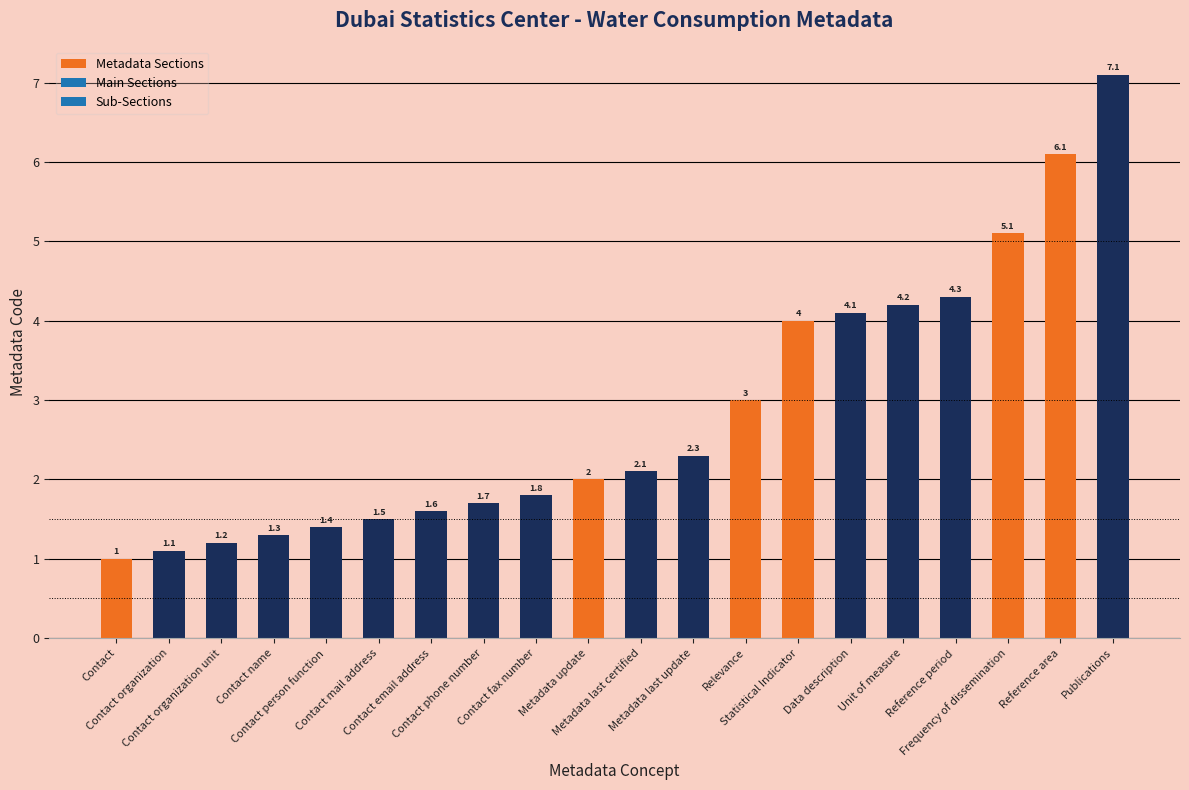

True or false: the data shows 6.1 at Reference area.

True